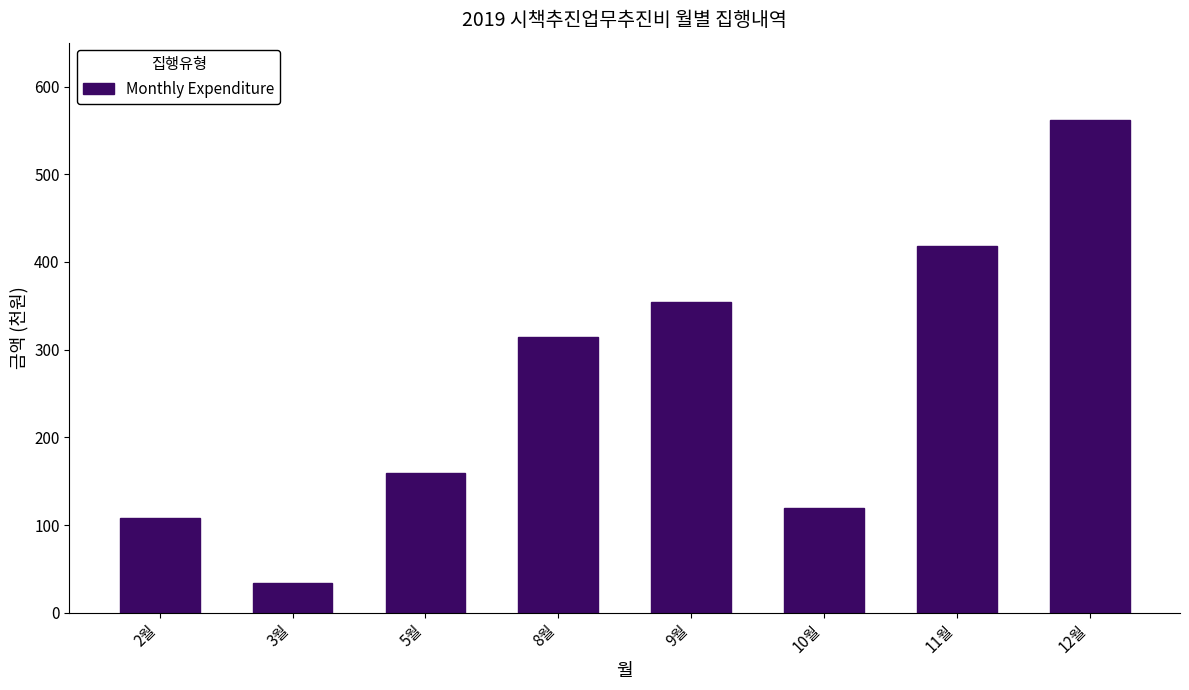

Reading right to left, what are all the values shown in this chart?

561.5	418.0	119.0	354.0	314.0	159.5	34.5	108.0